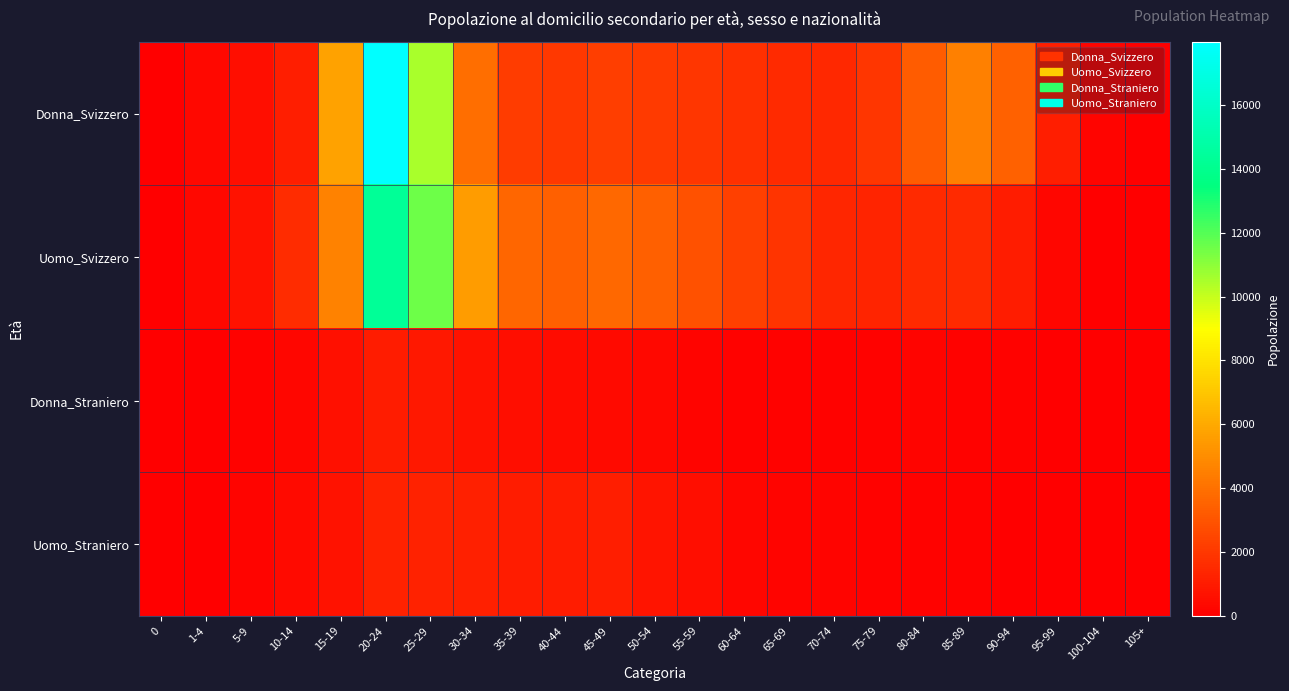

Count the number of data series in this chart.

4